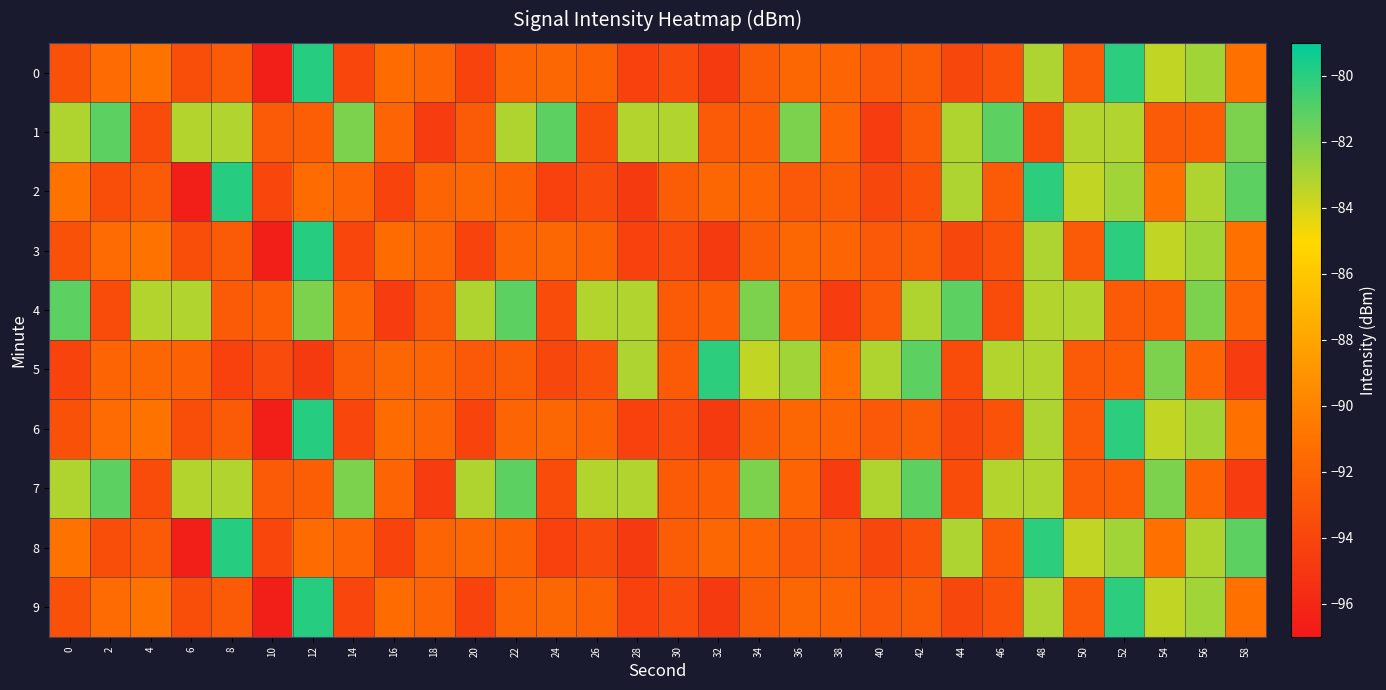

What is the spread (max minus min) of values at 52?

12.5